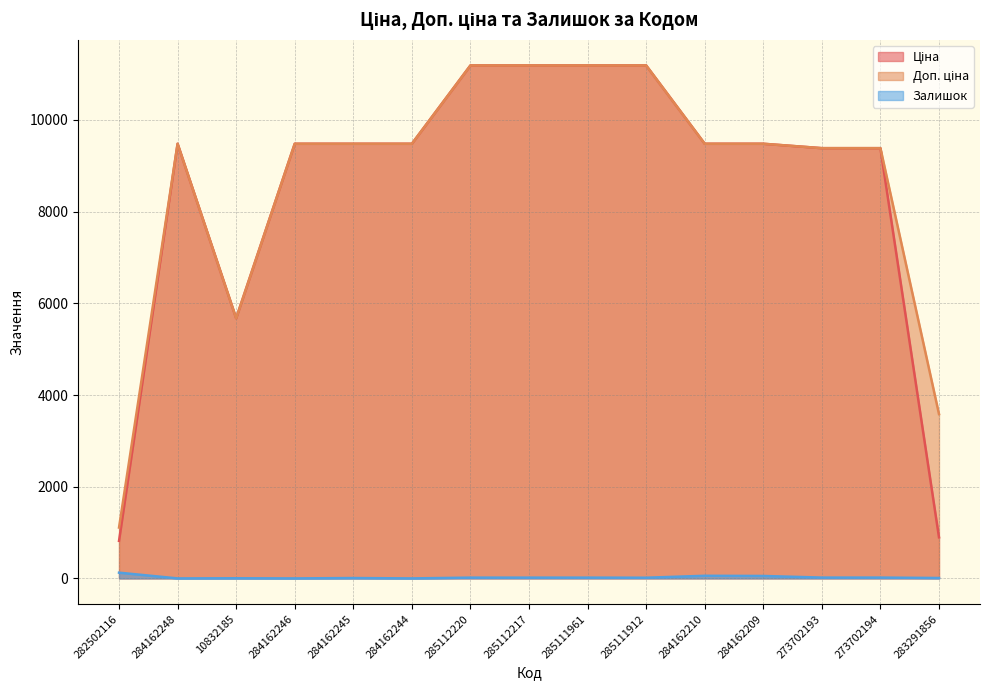

True or false: Доп. ціна and Залишок cross at least once.

False